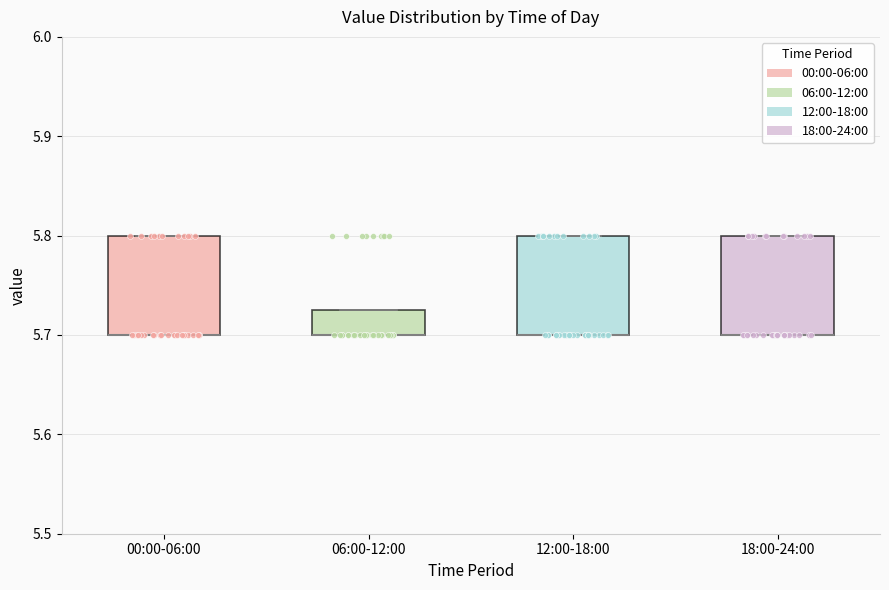

Reading left to right, read every box against the y-axis: the position of its median line, the range the box covers, and the ends of its whiskers. The values are not printed on the chart, so give them approximately, as read against the axis.

00:00-06:00: median 5.70 (drawn on the box's lower edge), box 5.70 to 5.80, whiskers 5.70 to 5.80
06:00-12:00: median 5.70 (drawn on the box's lower edge), box 5.70 to 5.73, whiskers 5.70 to 5.73
12:00-18:00: median 5.70 (drawn on the box's lower edge), box 5.70 to 5.80, whiskers 5.70 to 5.80
18:00-24:00: median 5.70 (drawn on the box's lower edge), box 5.70 to 5.80, whiskers 5.70 to 5.80